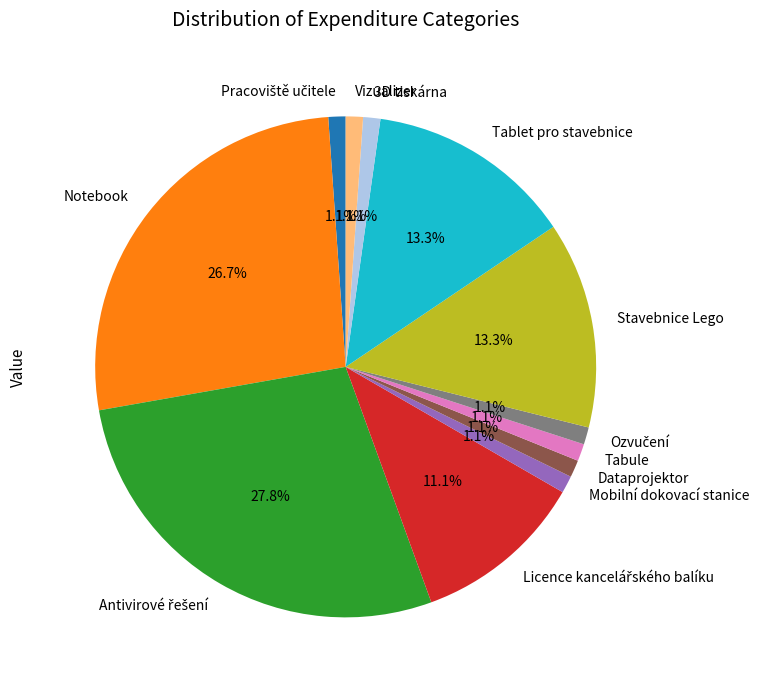

Is it true that Tabule is 1% of the pie?

True